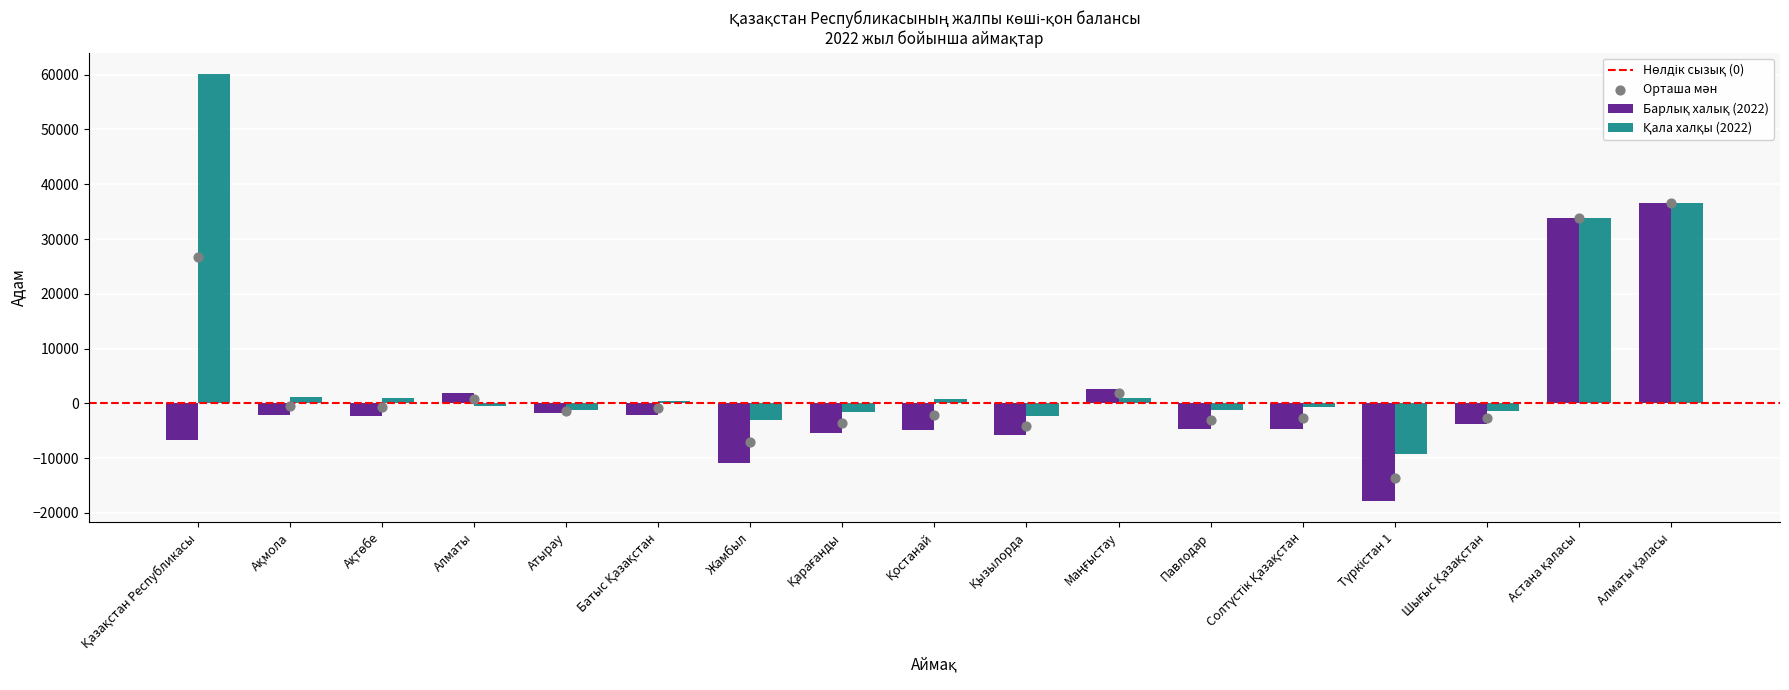

What is the total value across all series at Түркістан 1?

-27073